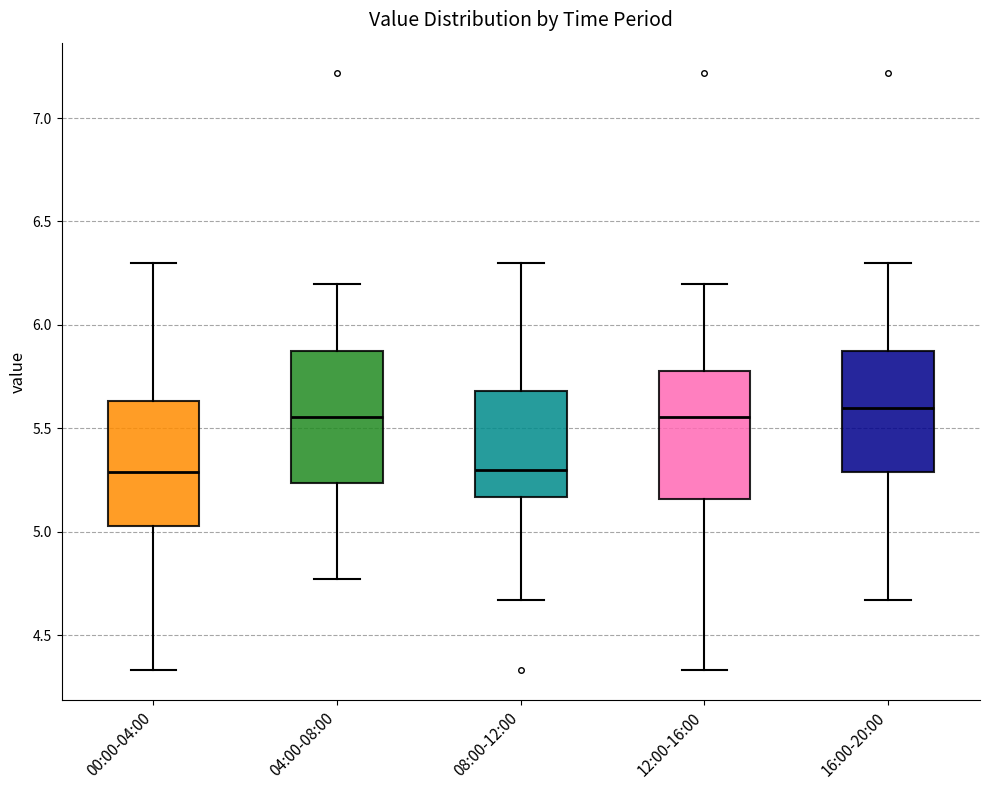

Reading left to right, transcribe this box plot: for each box, give where its median line is, the range the box spans, and where its two whiskers end, as read against the y-axis. The values are not printed on the chart, so give them approximately, as read against the axis.

00:00-04:00: median 5.30, box 5.05 to 5.65, whiskers 4.35 to 6.30
04:00-08:00: median 5.55, box 5.25 to 5.90, whiskers 4.75 to 6.20
08:00-12:00: median 5.30, box 5.15 to 5.70, whiskers 4.65 to 6.30
12:00-16:00: median 5.55, box 5.15 to 5.80, whiskers 4.35 to 6.20
16:00-20:00: median 5.60, box 5.30 to 5.90, whiskers 4.65 to 6.30